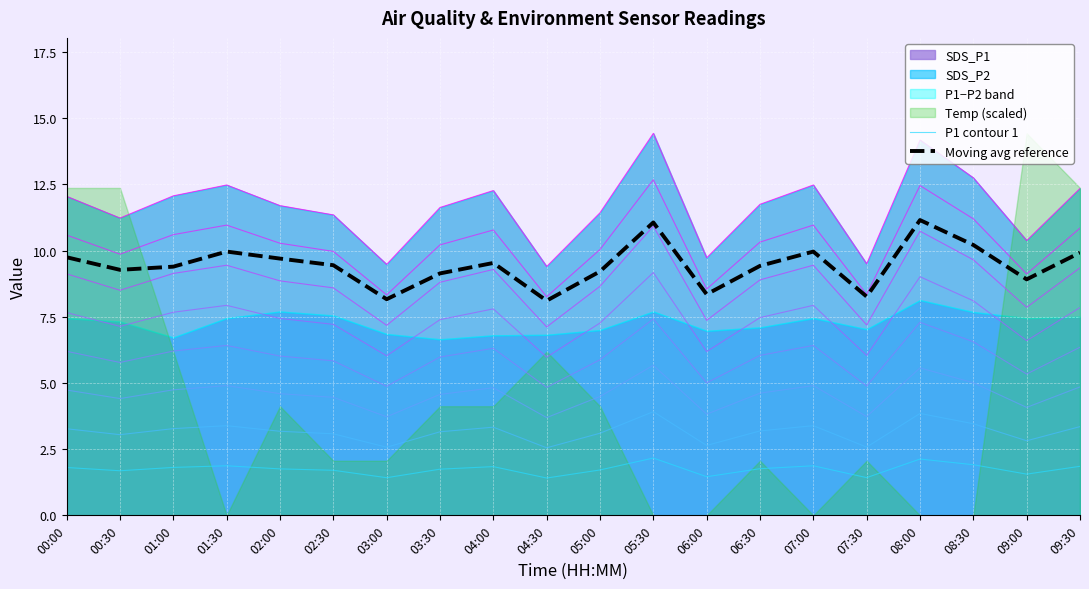

At which category is the sum across all series the highest?

08:00